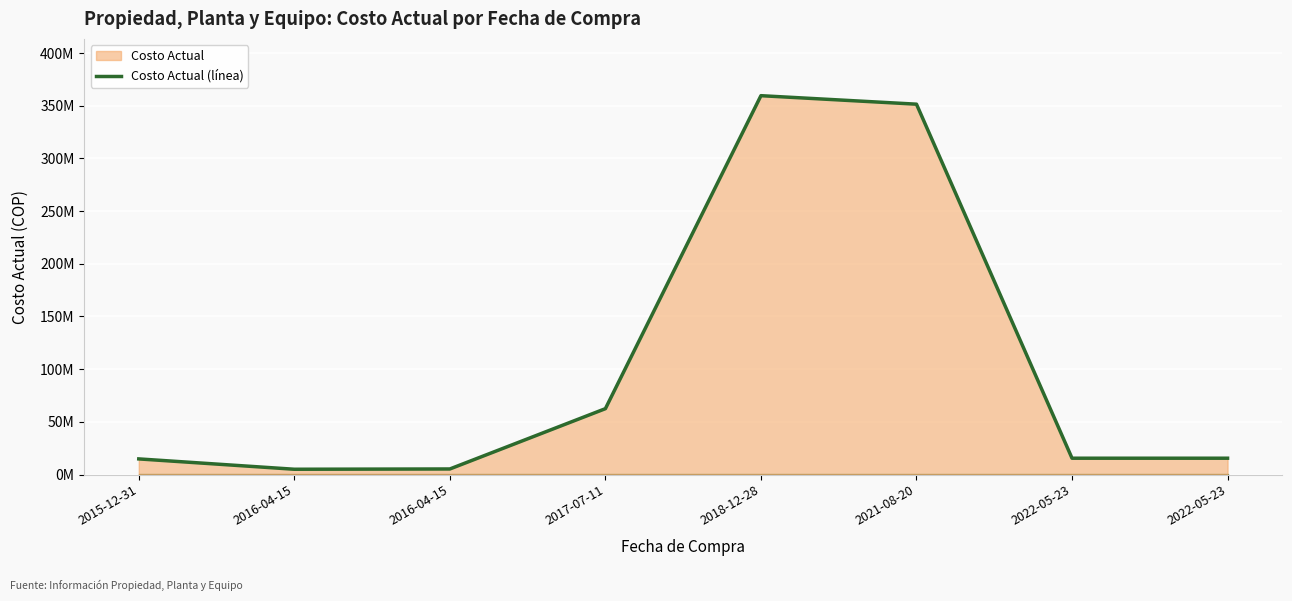

Which category has the highest value across all series?

2018-12-28